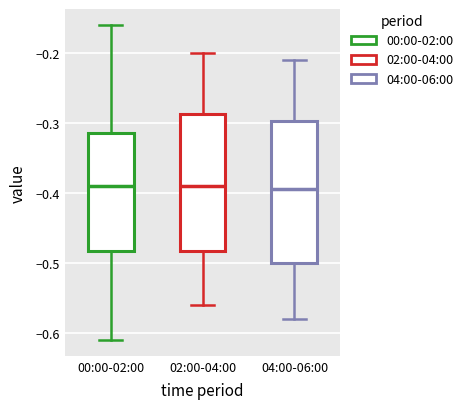

Reading left to right, transcribe this box plot: for each box, give where its median line is, the range the box spans, and where its two whiskers end, as read against the y-axis. The values are not printed on the chart, so give them approximately, as read against the axis.

00:00-02:00: median -0.39, box -0.48 to -0.31, whiskers -0.61 to -0.16
02:00-04:00: median -0.39, box -0.48 to -0.29, whiskers -0.56 to -0.20
04:00-06:00: median -0.39, box -0.50 to -0.30, whiskers -0.58 to -0.21